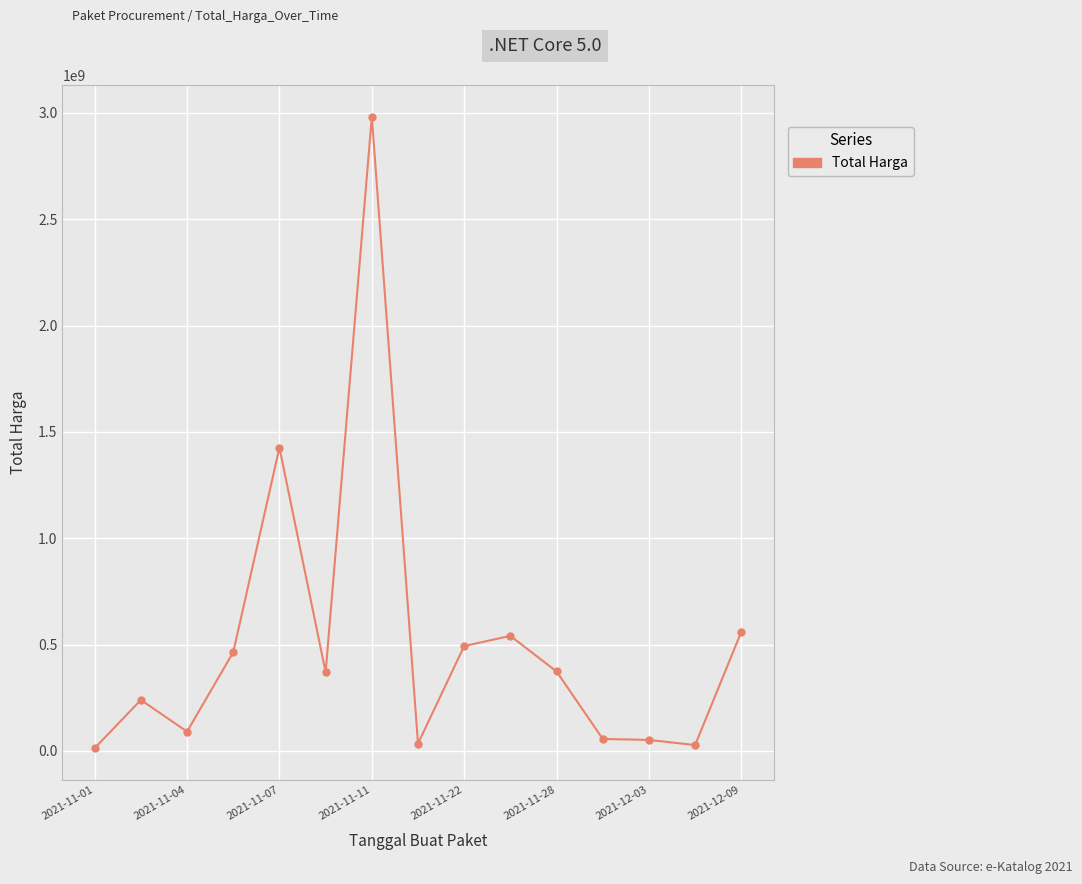

True or false: there are more than 1 points higher than both neighbors.

True